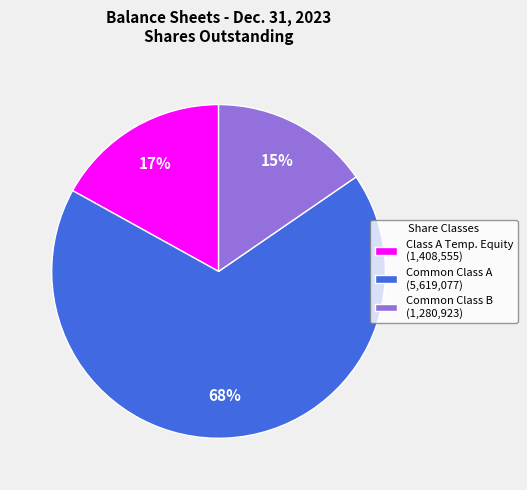

Is there a majority slice in this chart?

Yes